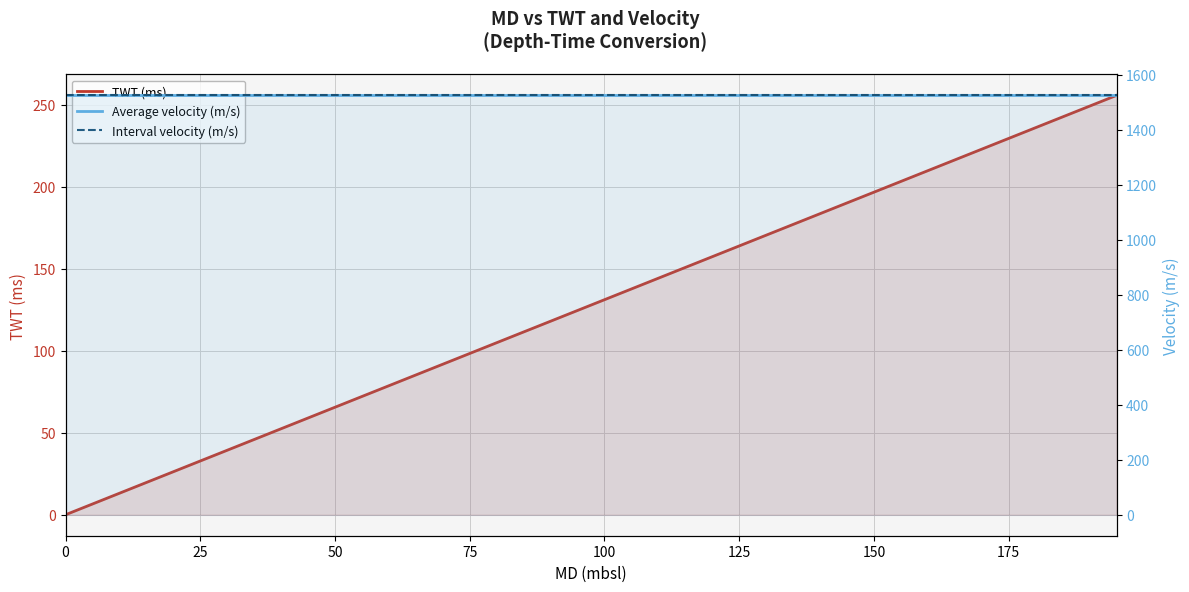

What are all the series names shown in the legend?

TWT (ms), Average velocity (m/s), Interval velocity (m/s)